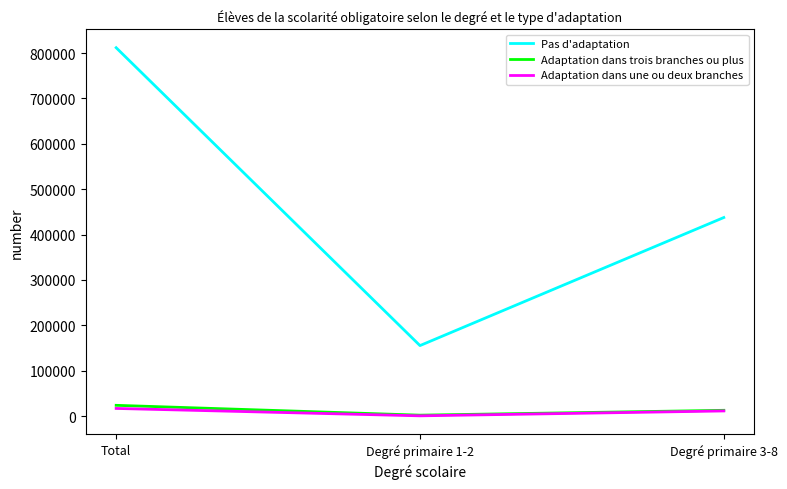

At which category does the chart reach its peak across all series?

Total